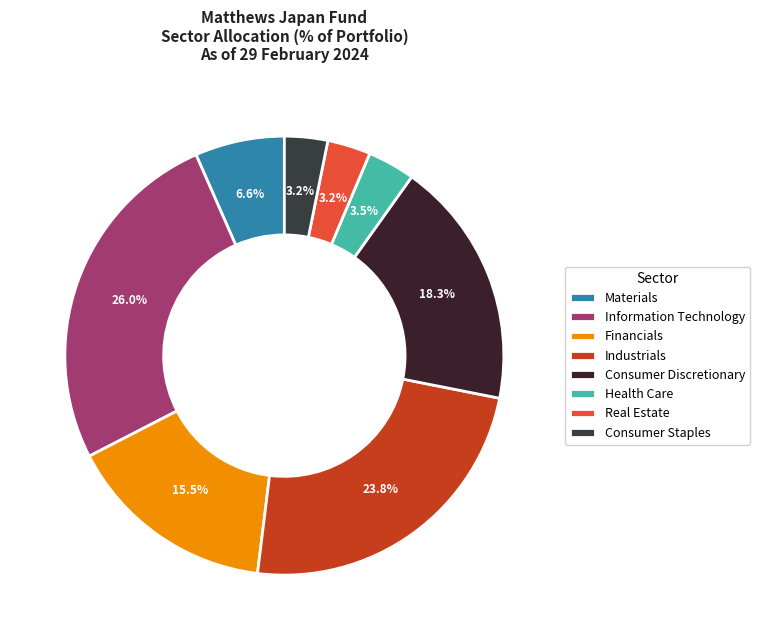

To the nearest percent, what portion does Industrials represent?

24%